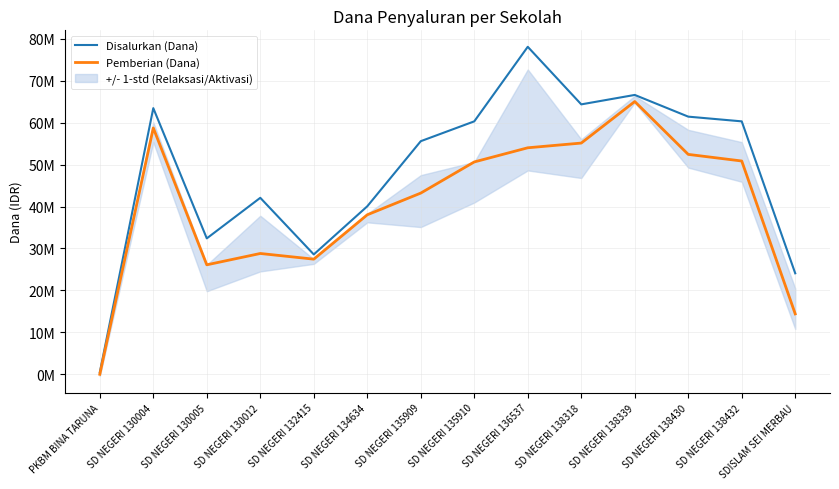

How many lines are shown in the chart?

2